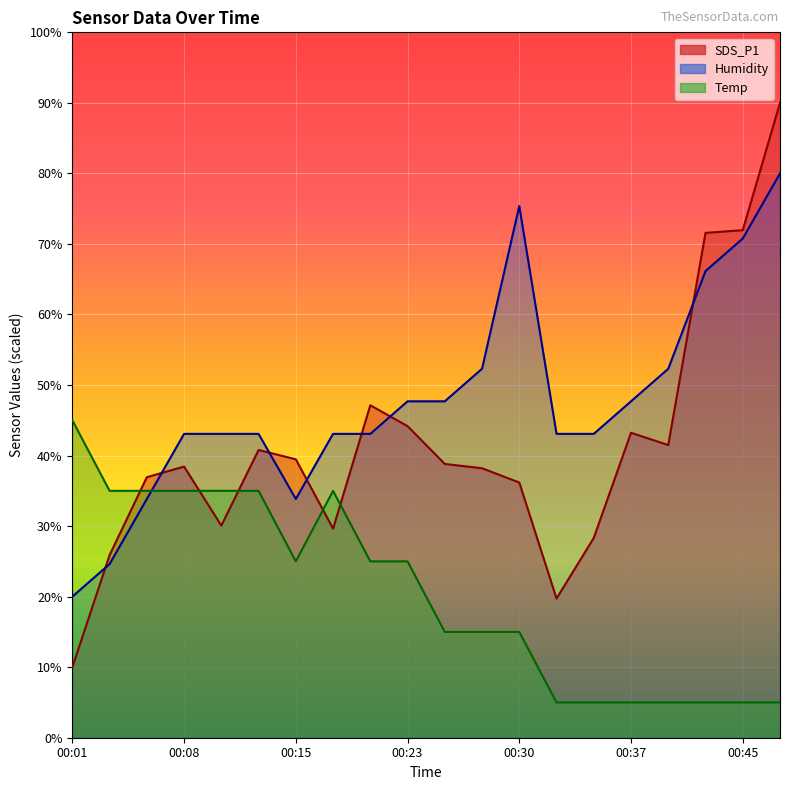

At which label does SDS_P1 reach its minimum?

00:01